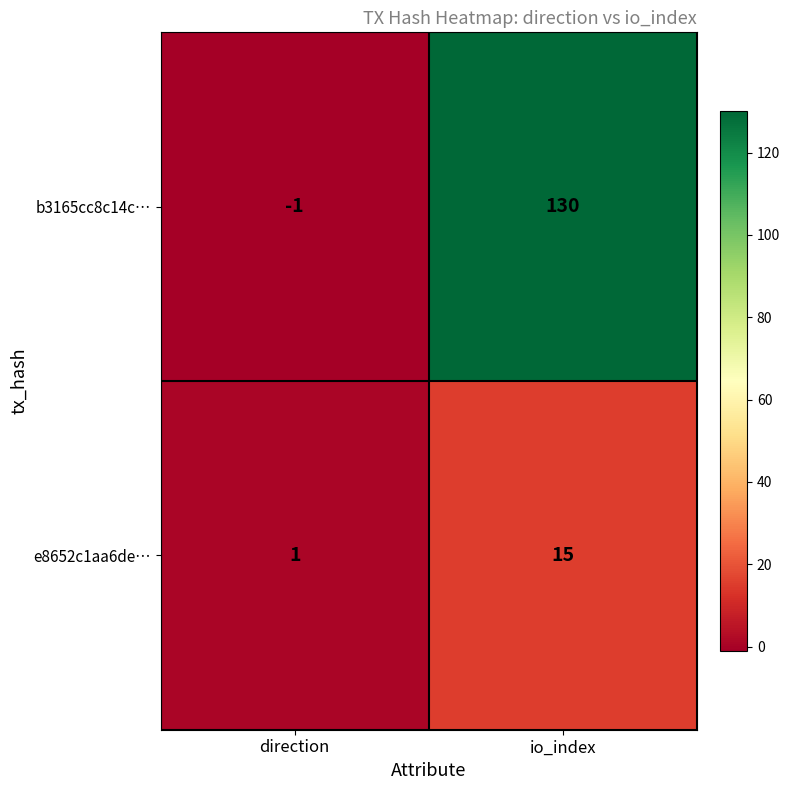

At which category does the chart reach its peak across all series?

io_index